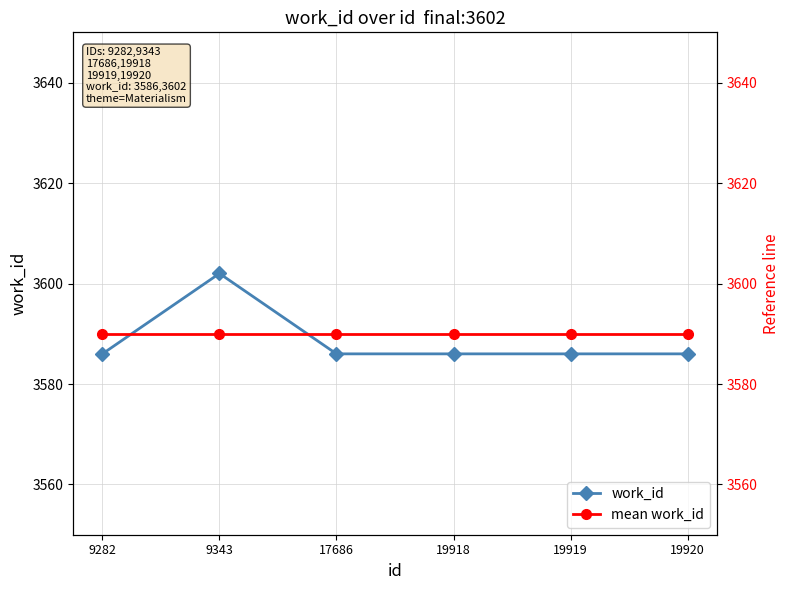

At which category is the sum across all series the highest?

9343